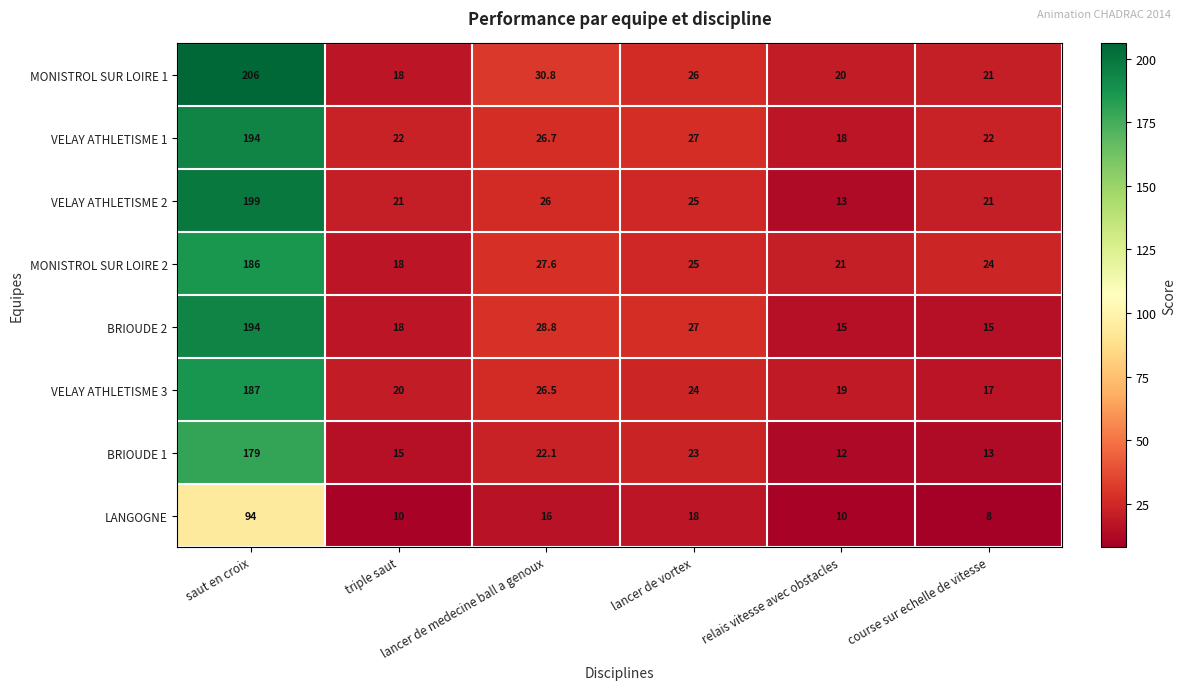

Which series has the largest range (max minus min)?

MONISTROL SUR LOIRE 1